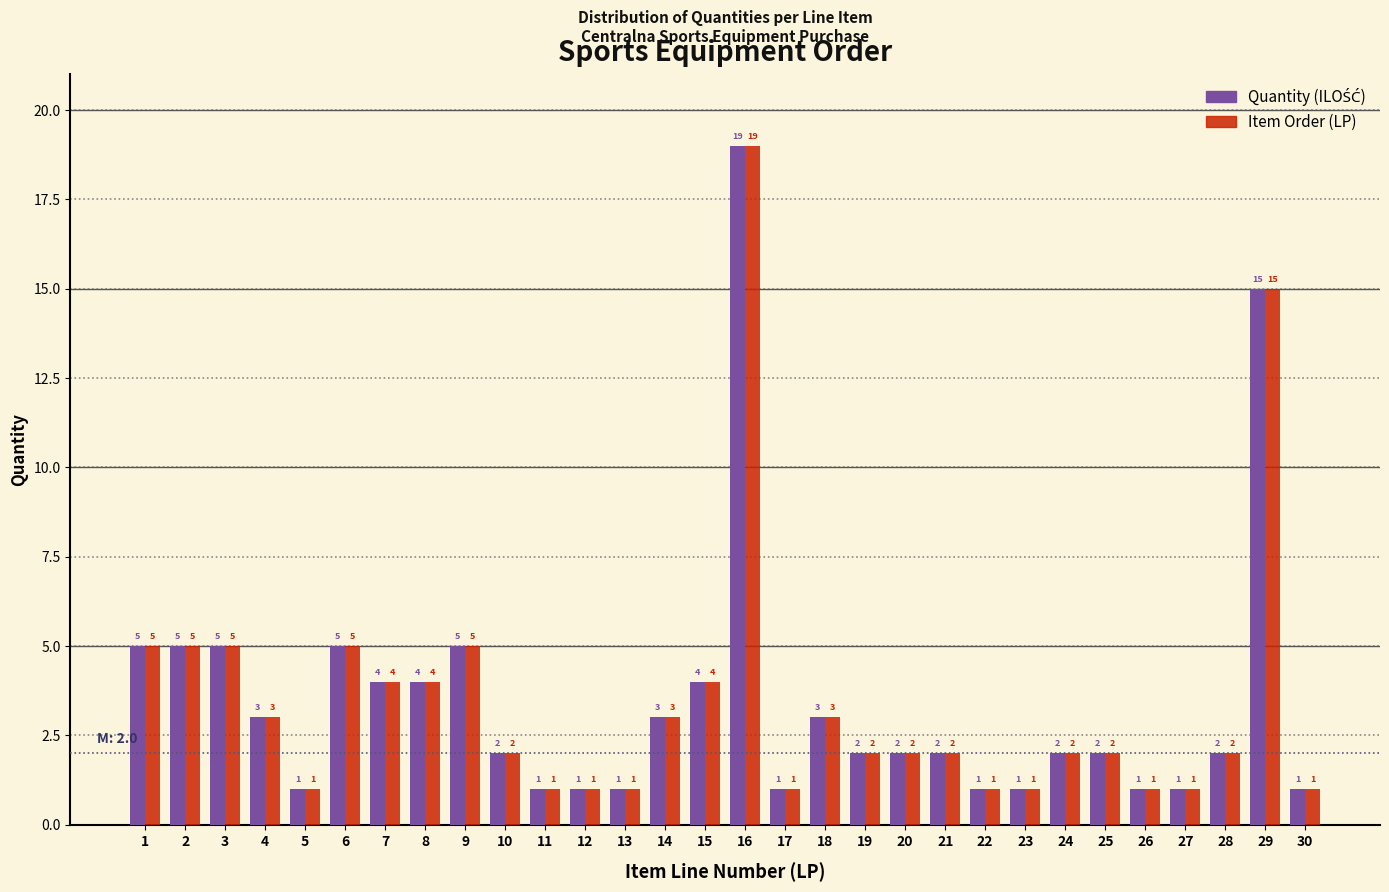

What is the greatest value displayed?

19